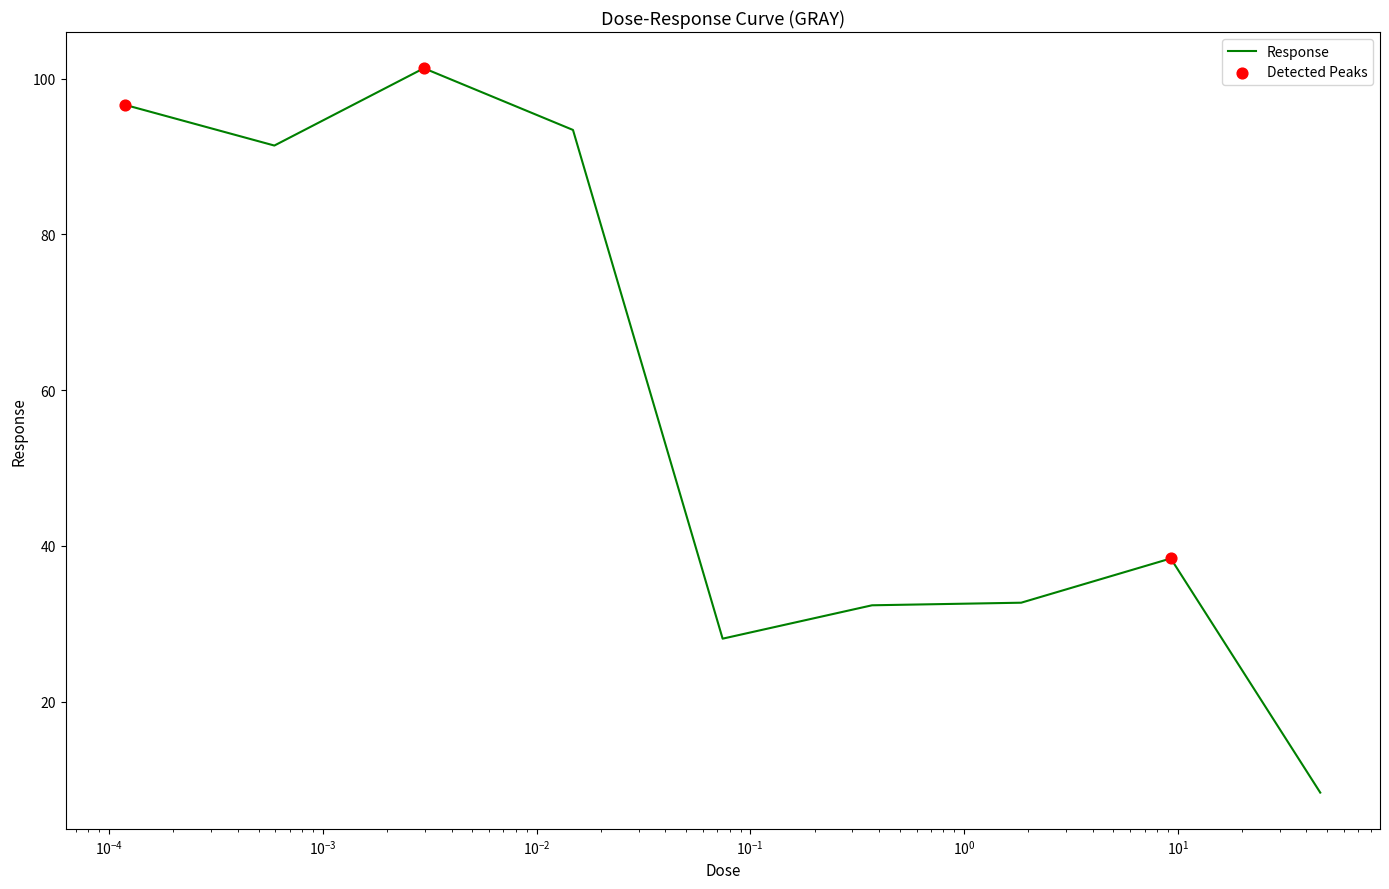

What is the minimum value shown in the chart?

8.3